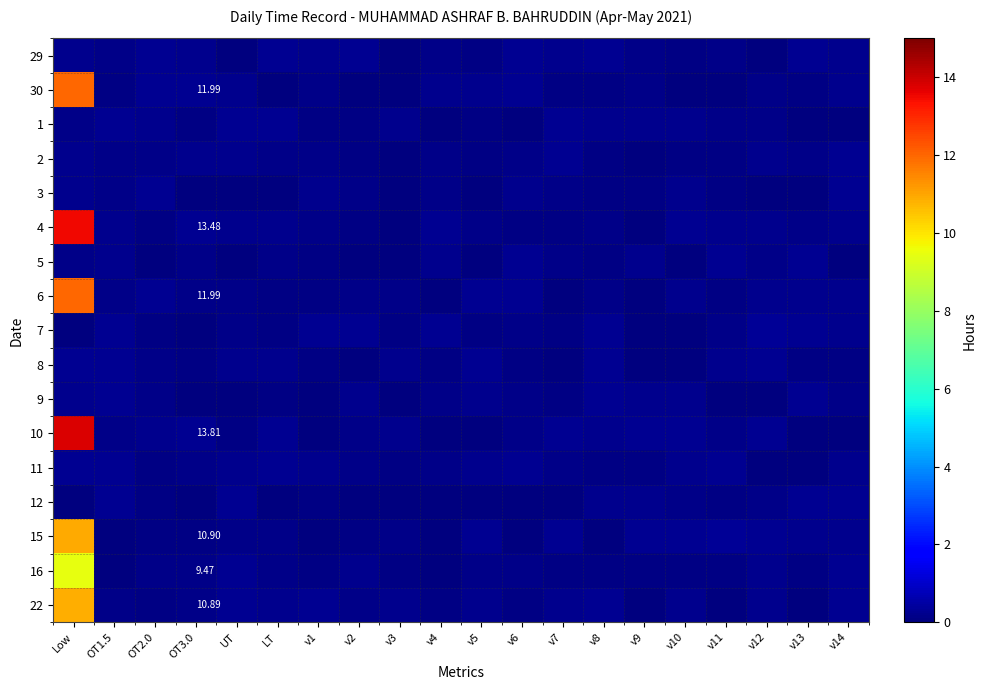

Is it true that 5 equals 0.1 at v7?

False